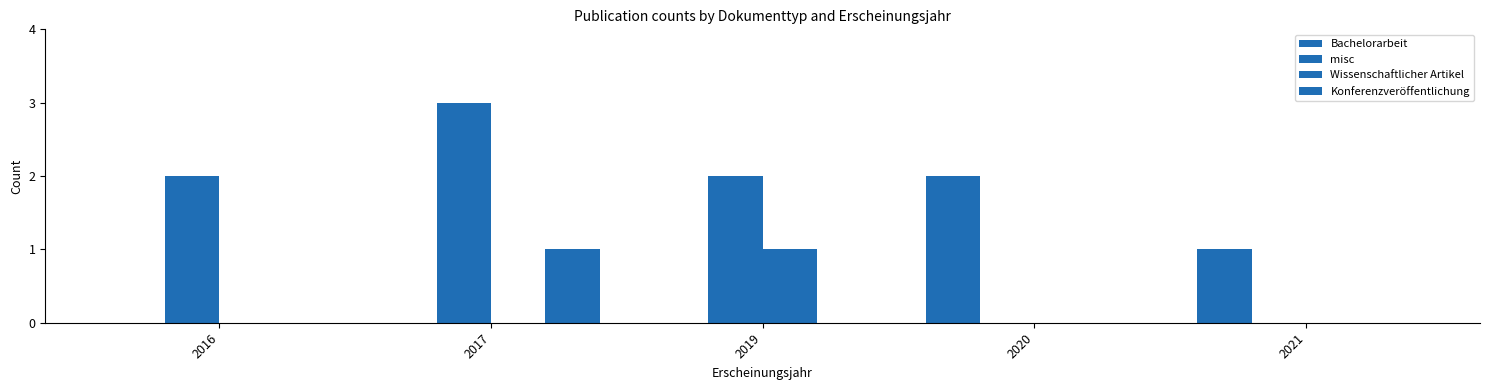

How many categories are shown in the chart?

5